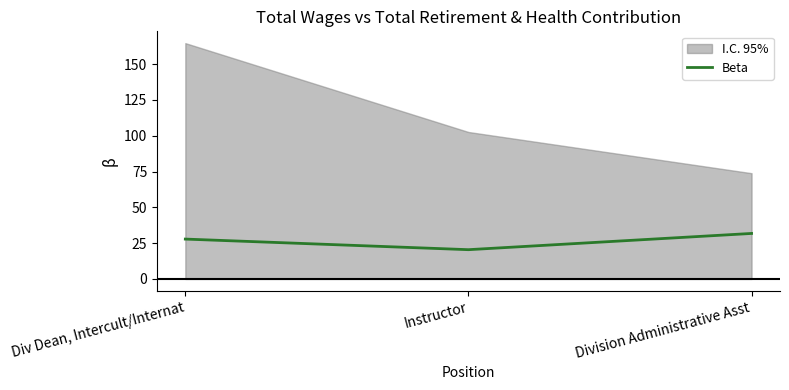

What is the change in value from Div Dean, Intercult/Internat to Instructor?

-7.4